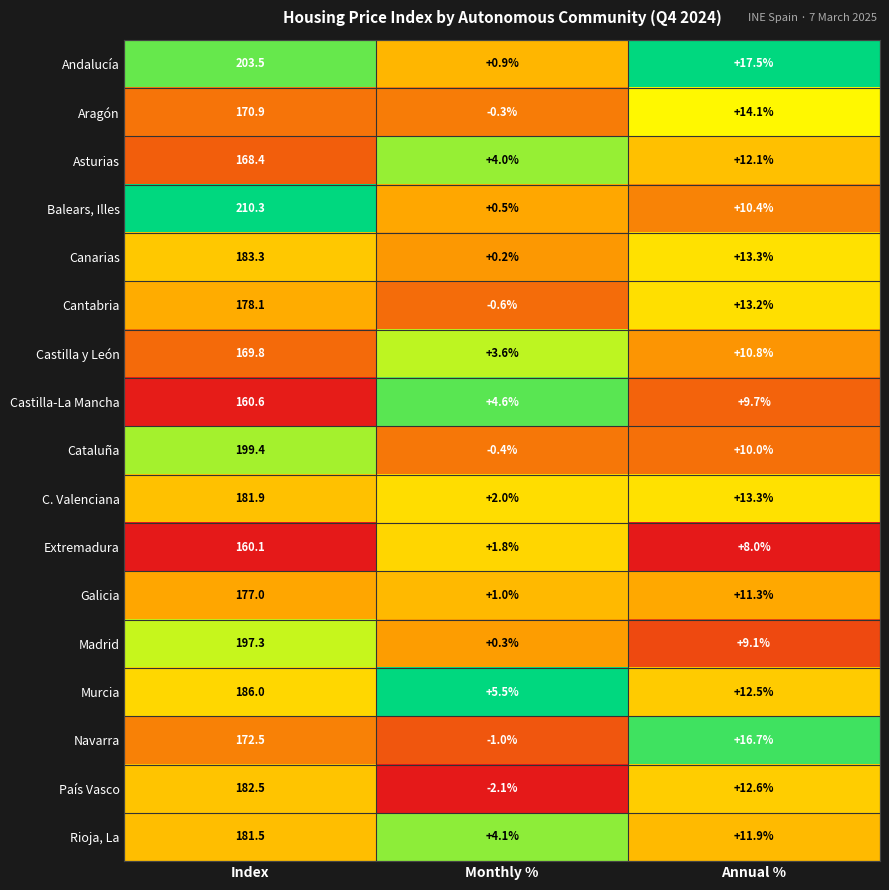

Which category has the highest value in the Galicia series?

Index